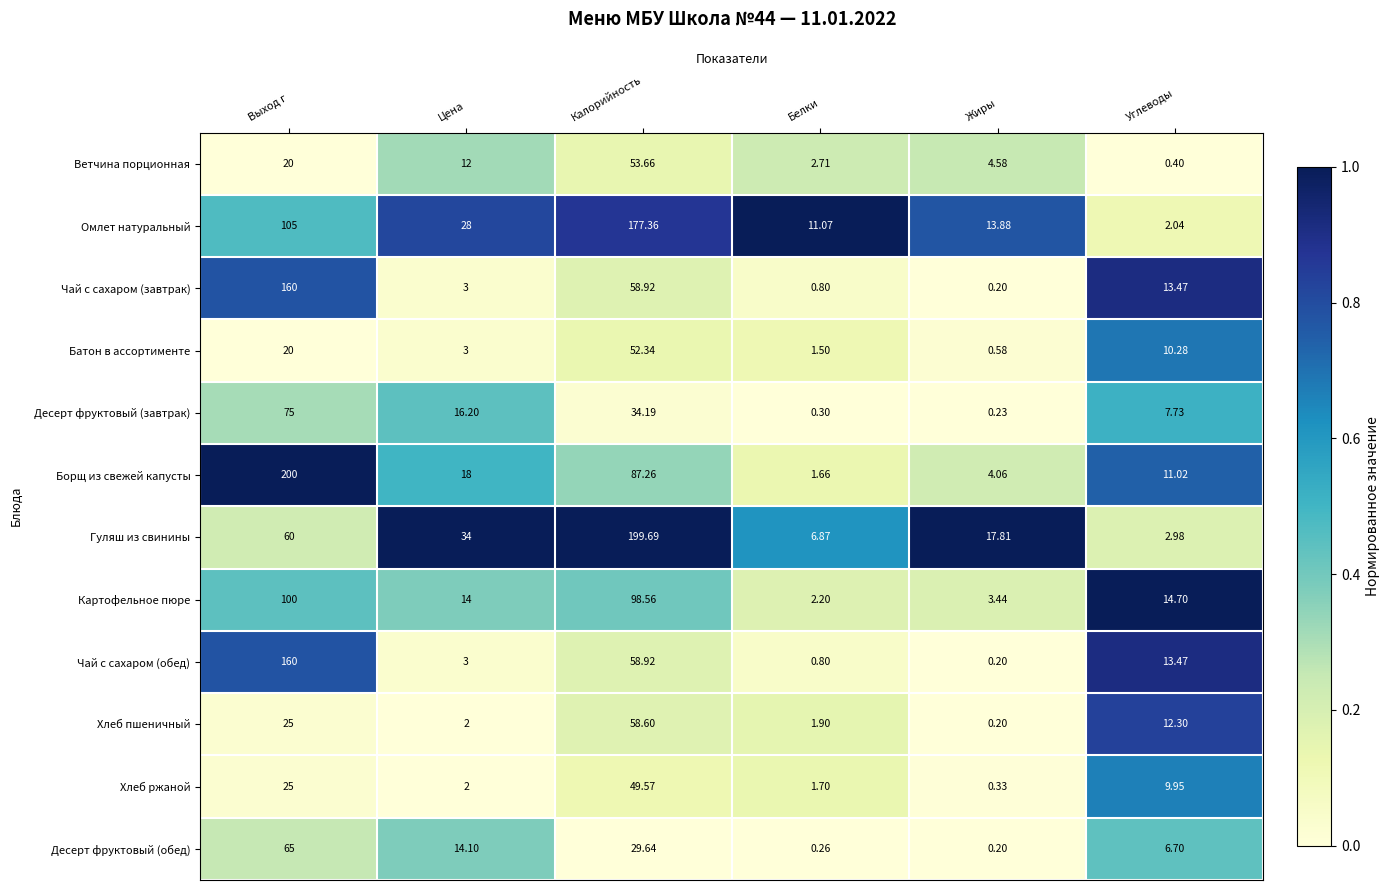

At which label does Омлет натуральный reach its peak?

Калорийность